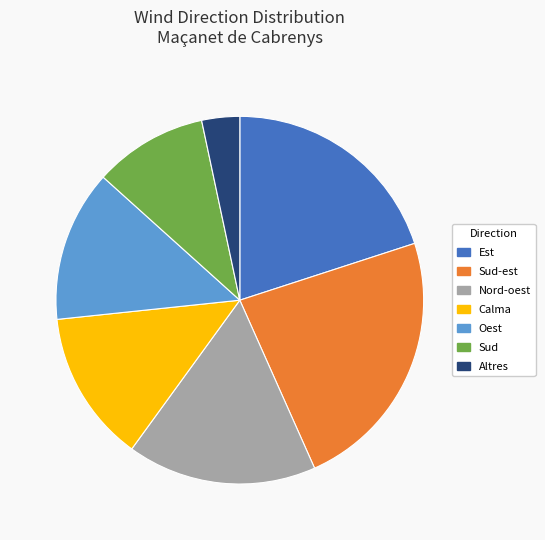

Does any single category account for the majority?

No